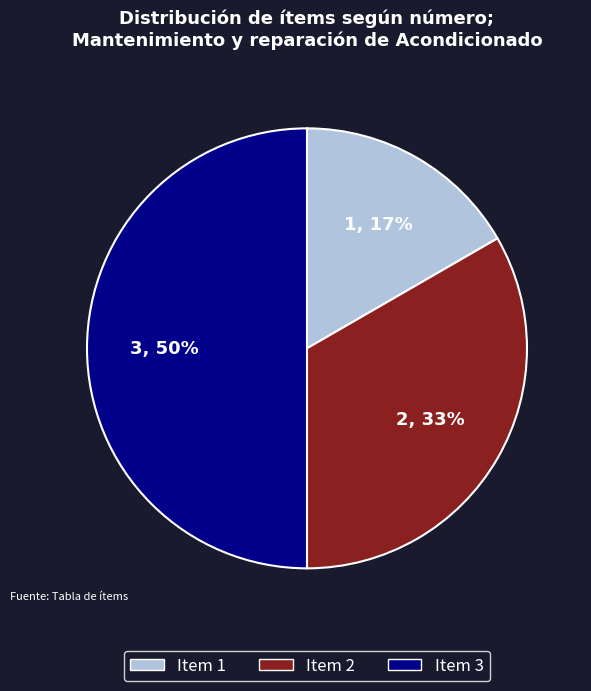

True or false: Item 1 accounts for 3% of the total.

False